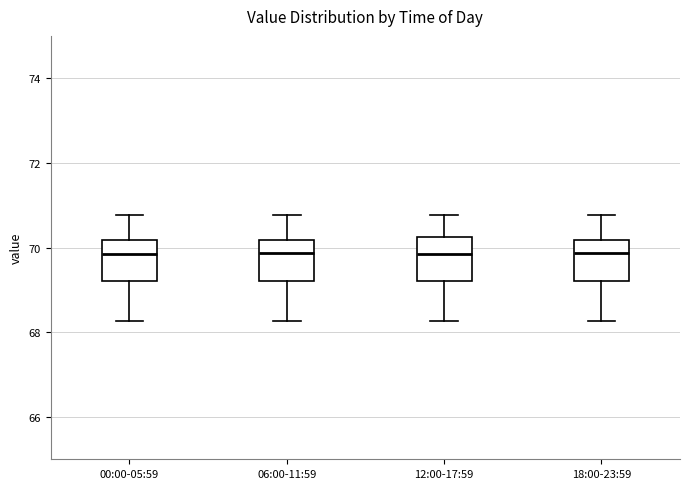

Reading left to right, read every box against the y-axis: the position of its median line, the range the box covers, and the ends of its whiskers. The values are not printed on the chart, so give them approximately, as read against the axis.

00:00-05:59: median 69.8, box 69.2 to 70.2, whiskers 68.2 to 70.8
06:00-11:59: median 69.8, box 69.2 to 70.2, whiskers 68.2 to 70.8
12:00-17:59: median 69.8, box 69.2 to 70.2, whiskers 68.2 to 70.8
18:00-23:59: median 69.8, box 69.2 to 70.2, whiskers 68.2 to 70.8